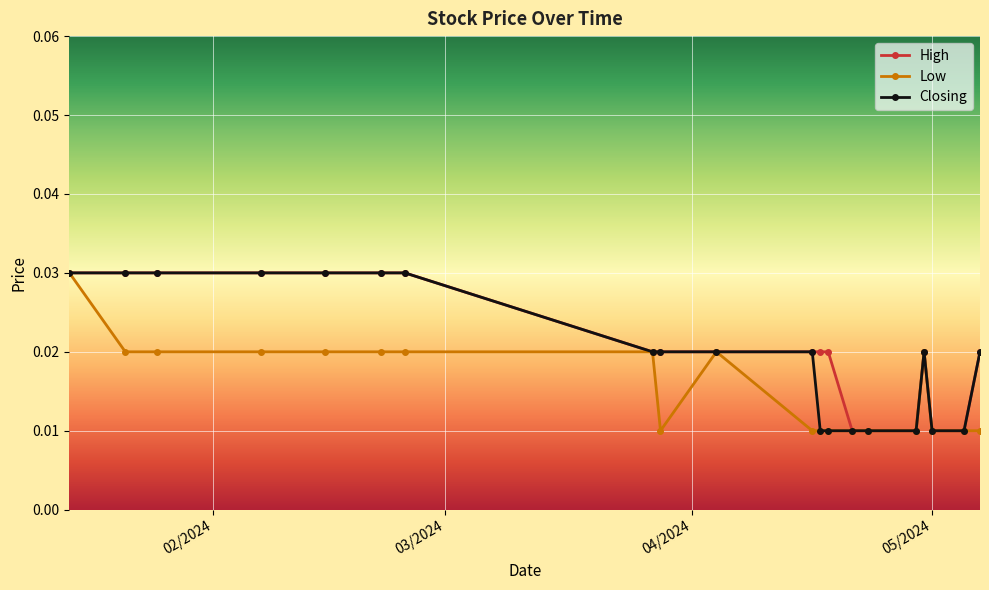

How many lines are shown in the chart?

3